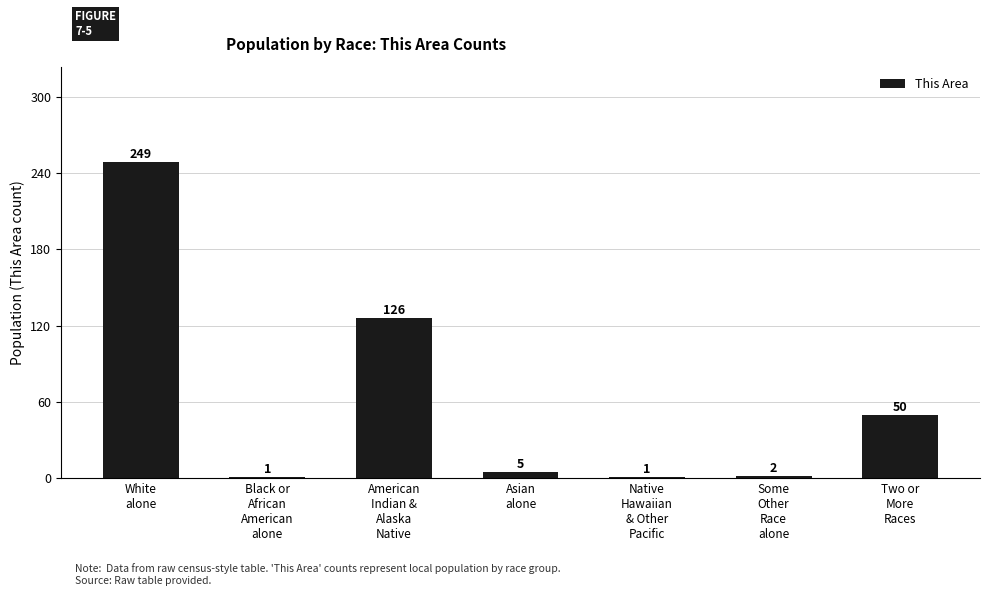

What is the greatest value displayed?

249